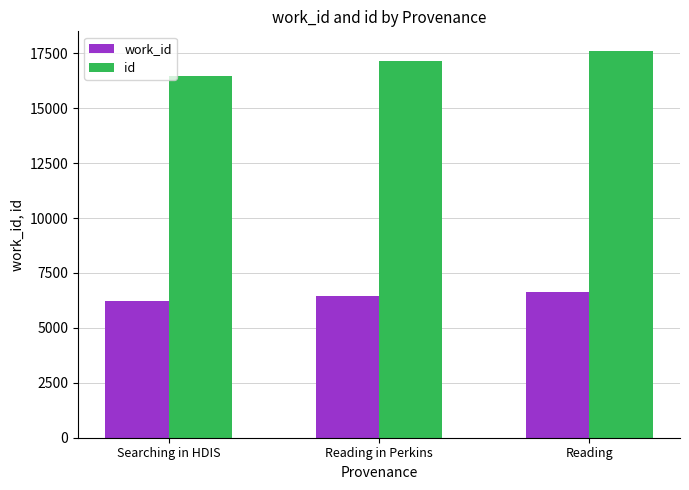

The value of work_id at Reading in Perkins is 8816. True or false?

False